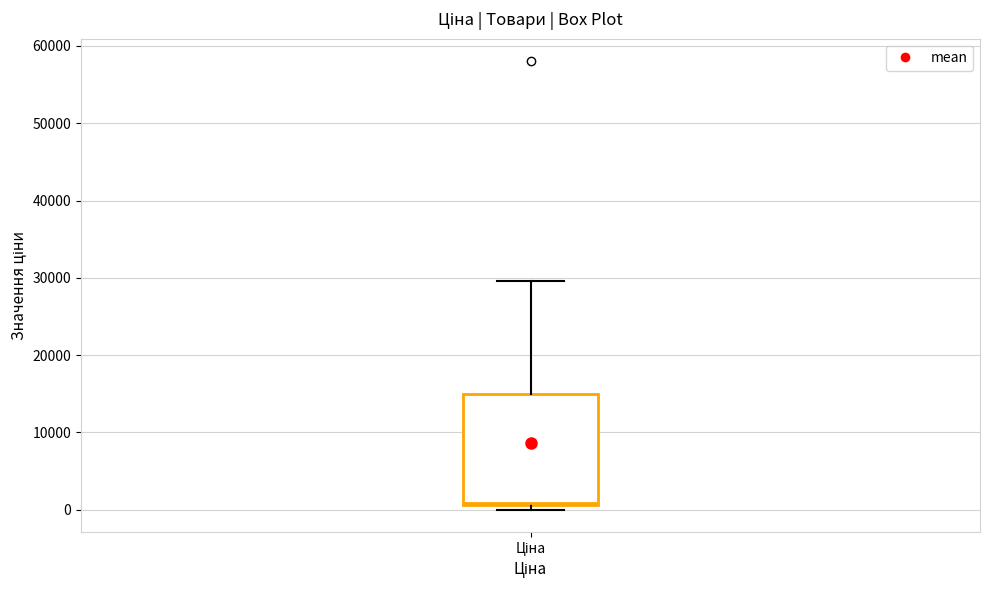

Where does the upper whisker of the box for Ціна end on the y-axis? The values are not printed on the chart, so give them approximately, as read against the axis.

30000